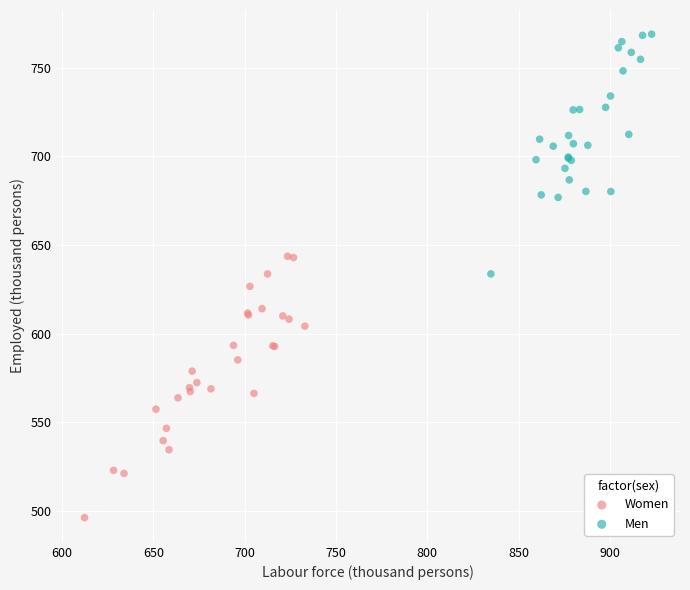

Which series has the largest Y range (max minus min)?

Women